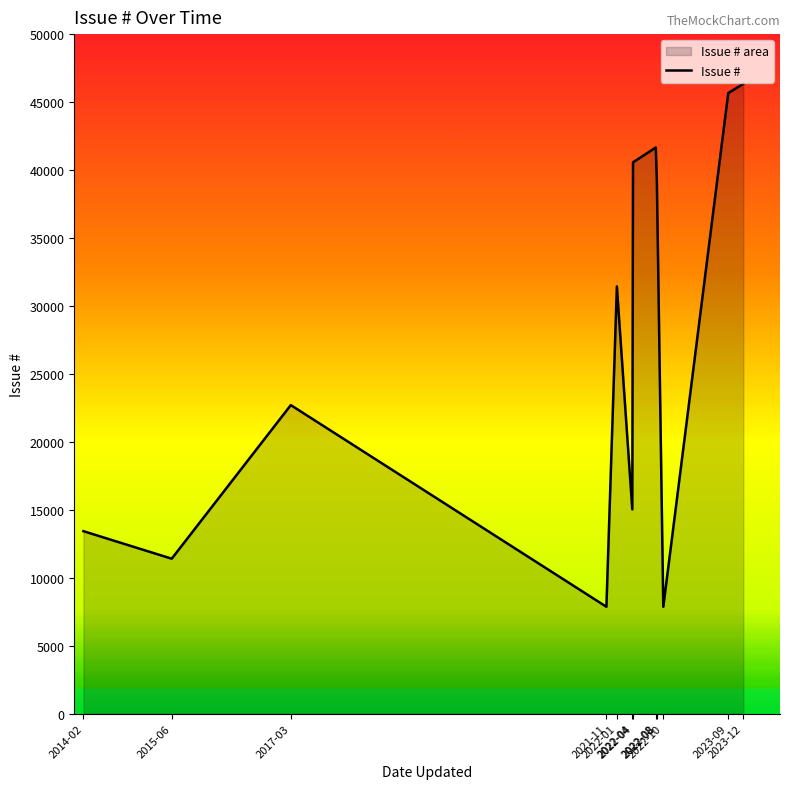

Reading left to right, what are all the values shown in this chart?

13421	11397	22700	7859	31431	15026	40567	41653	39098	7860	45659	46341